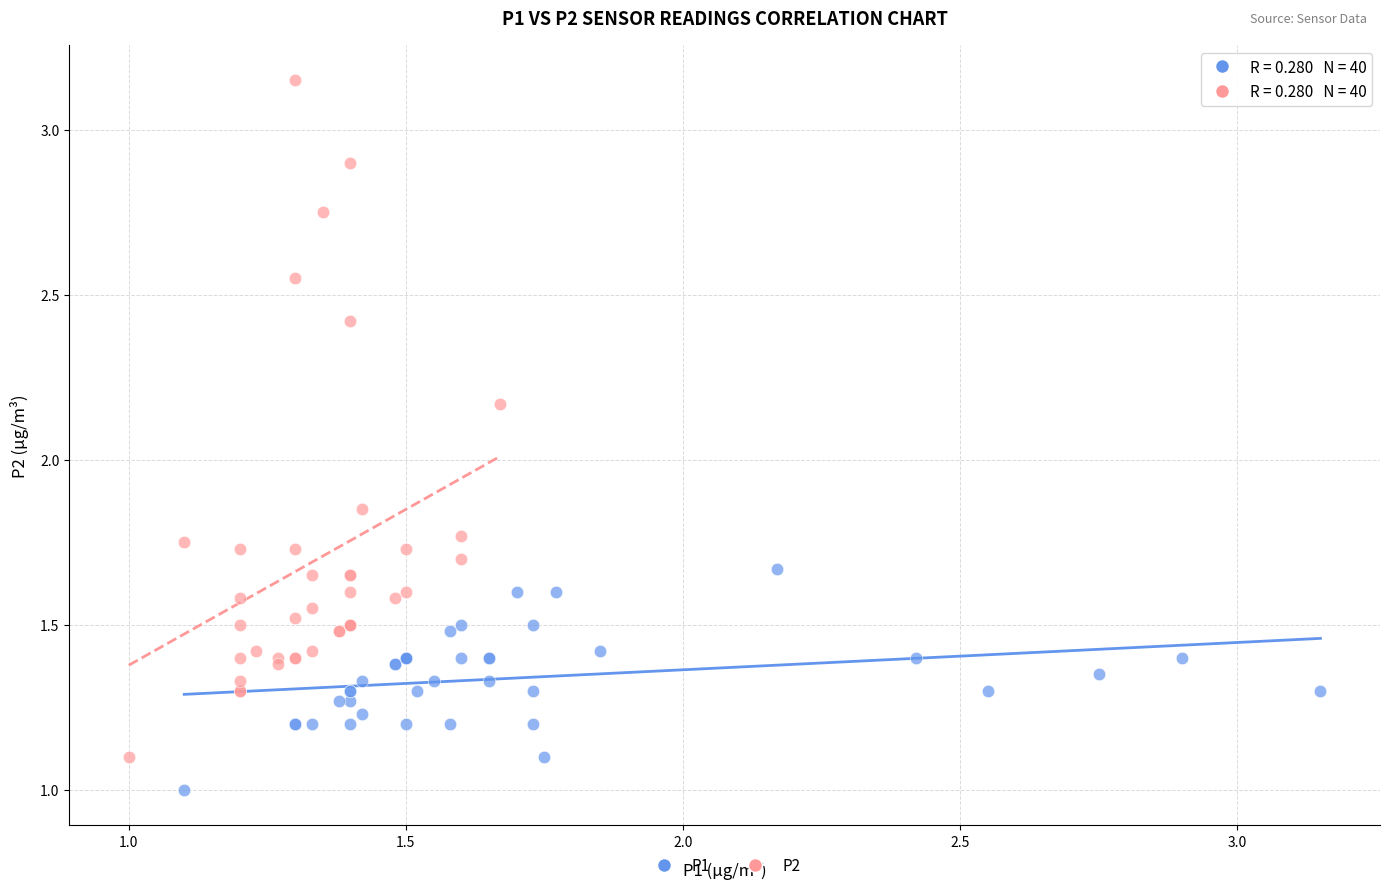

Which series reaches the maximum Y coordinate?

P2